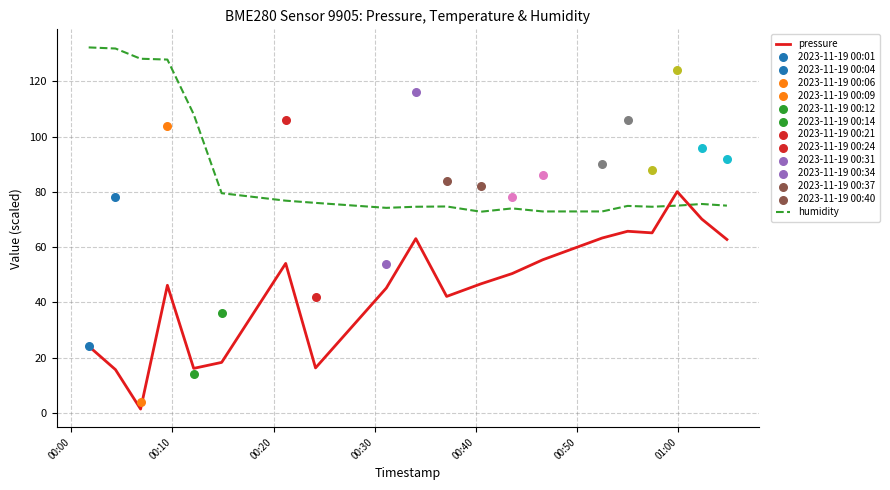

Which series reaches the minimum Y coordinate?

pressure